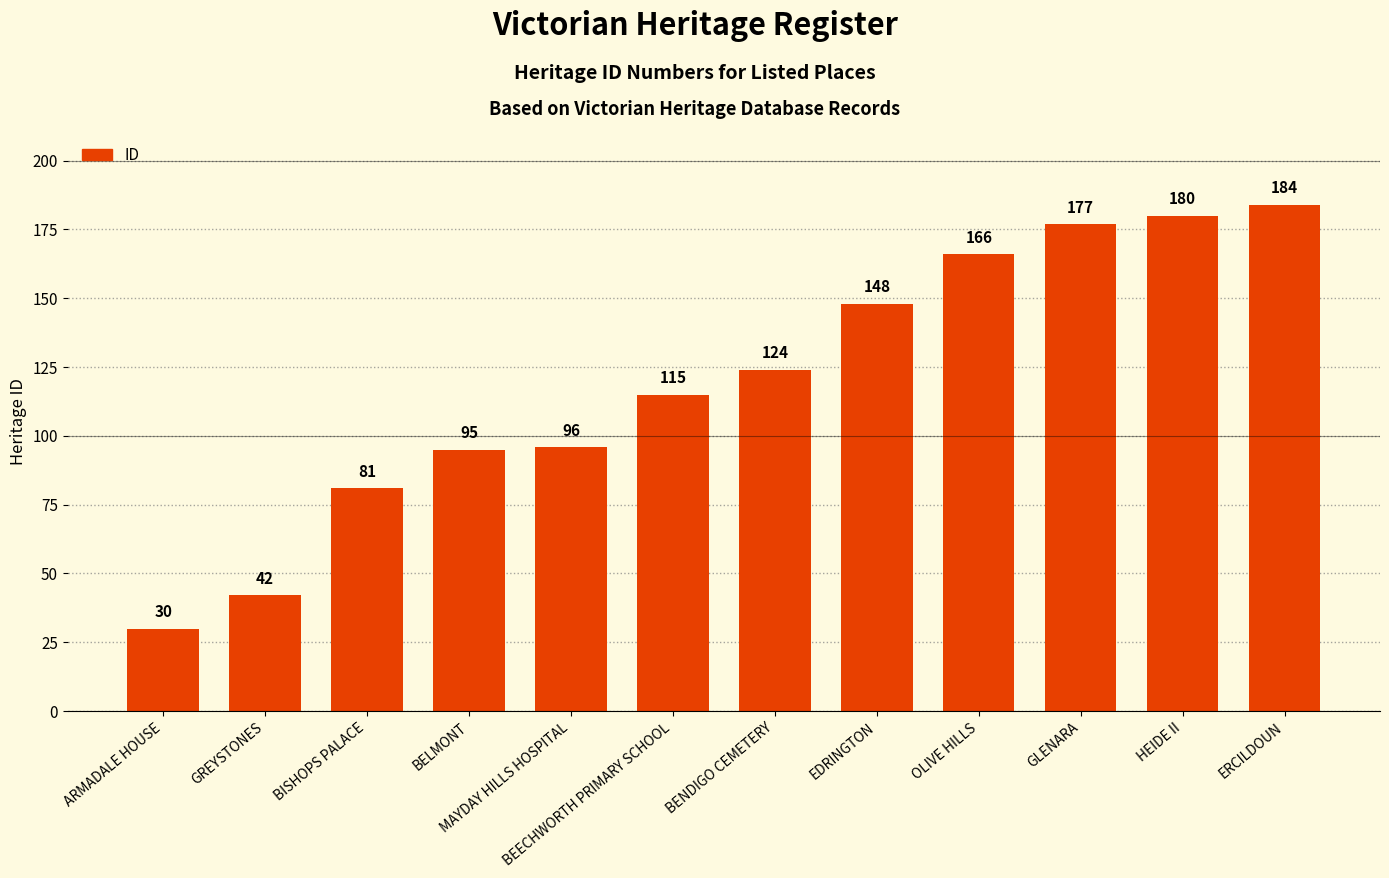

What is the label of the 2nd bar from the left?

GREYSTONES